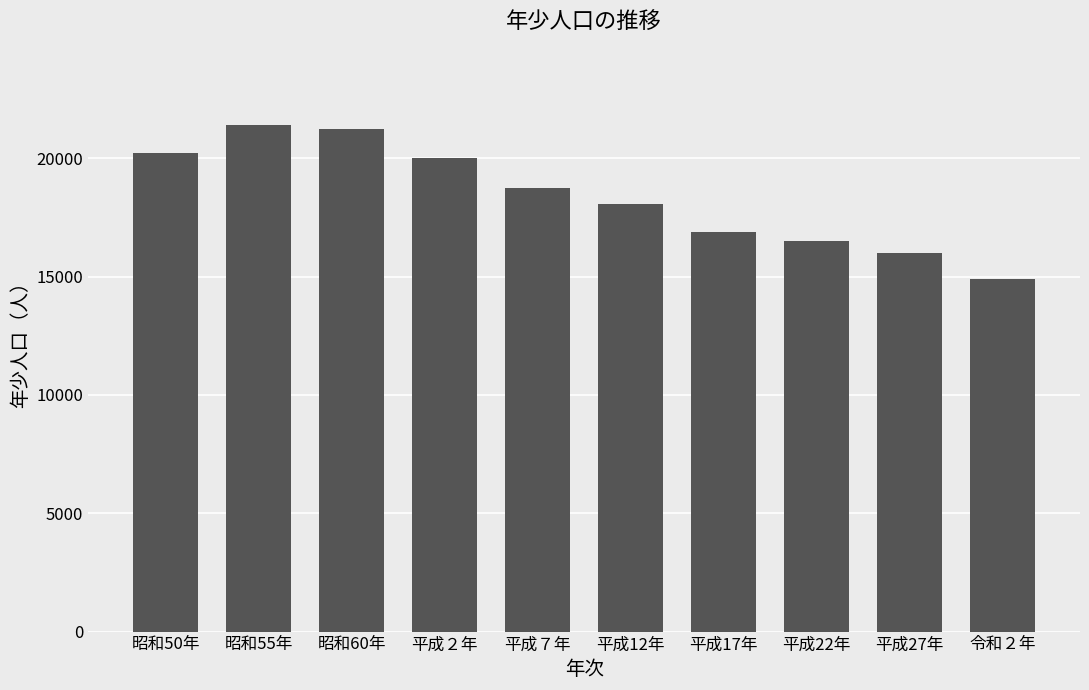

Reading left to right, list all the values displayed in this chart.

昭和50年=20215	昭和55年=21409	昭和60年=21254	平成２年=20008	平成７年=18760	平成12年=18058	平成17年=16871	平成22年=16514	平成27年=15979	令和２年=14888